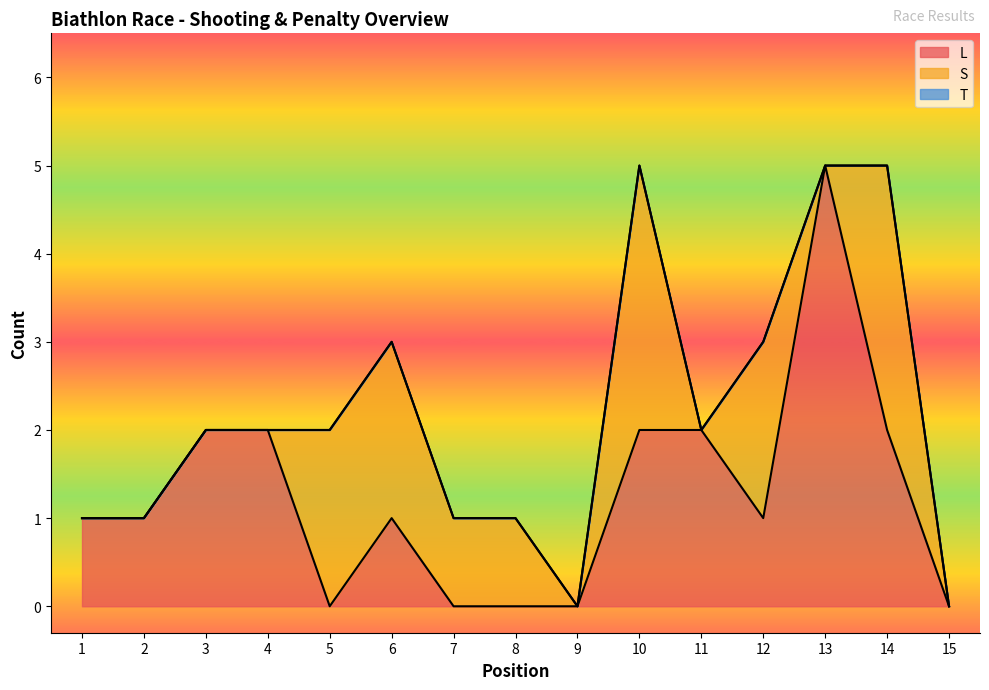

At how many categories does at least one series exceed 1?

9